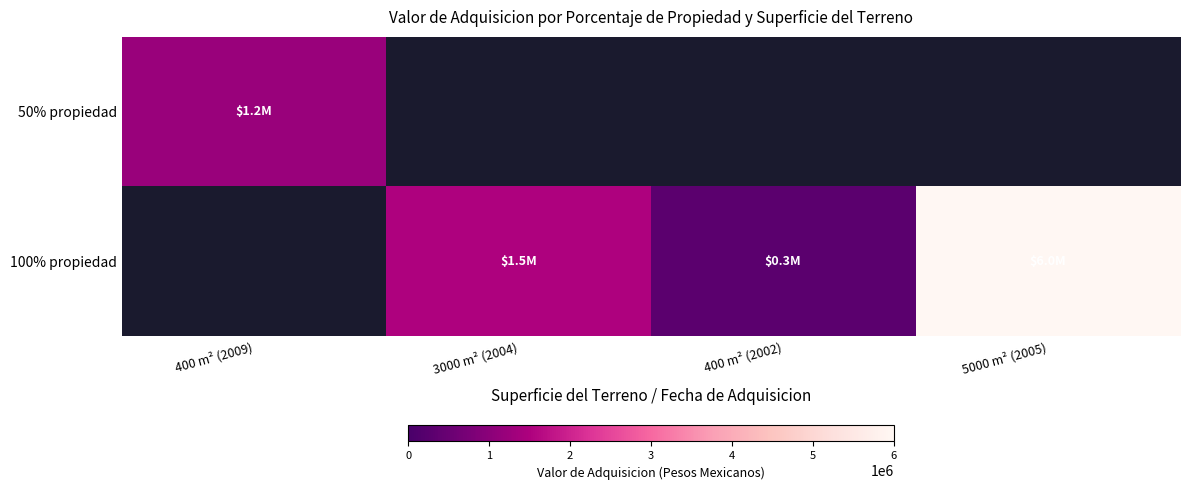

Count the number of categories in the chart.

4